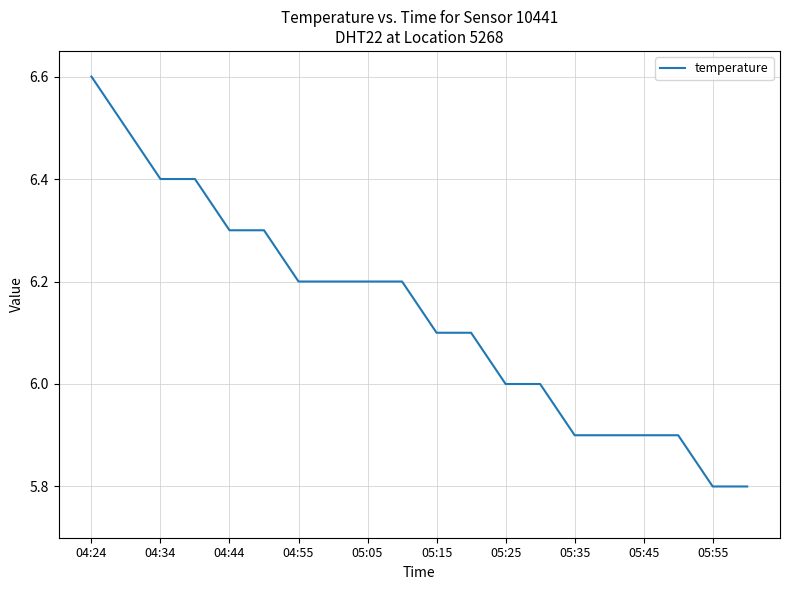

What is the minimum value shown in the chart?

5.8